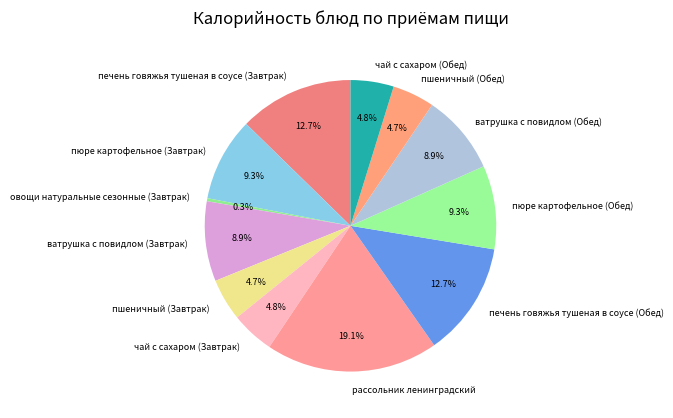

Does ватрушка с повидлом (Обед) represent more than half of the total?

No